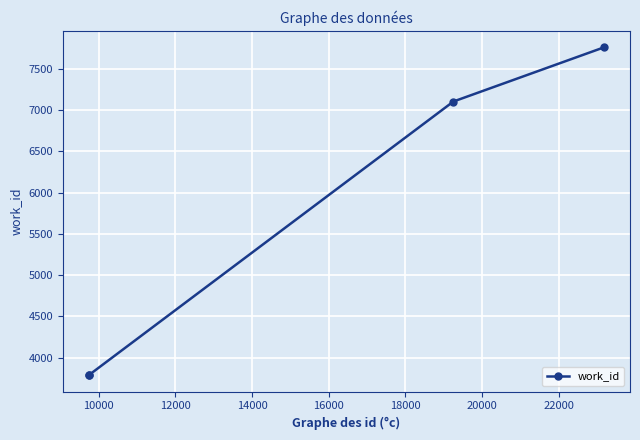

Reading left to right, transcribe all the data shown in this chart.

3787	3787	7105	7763